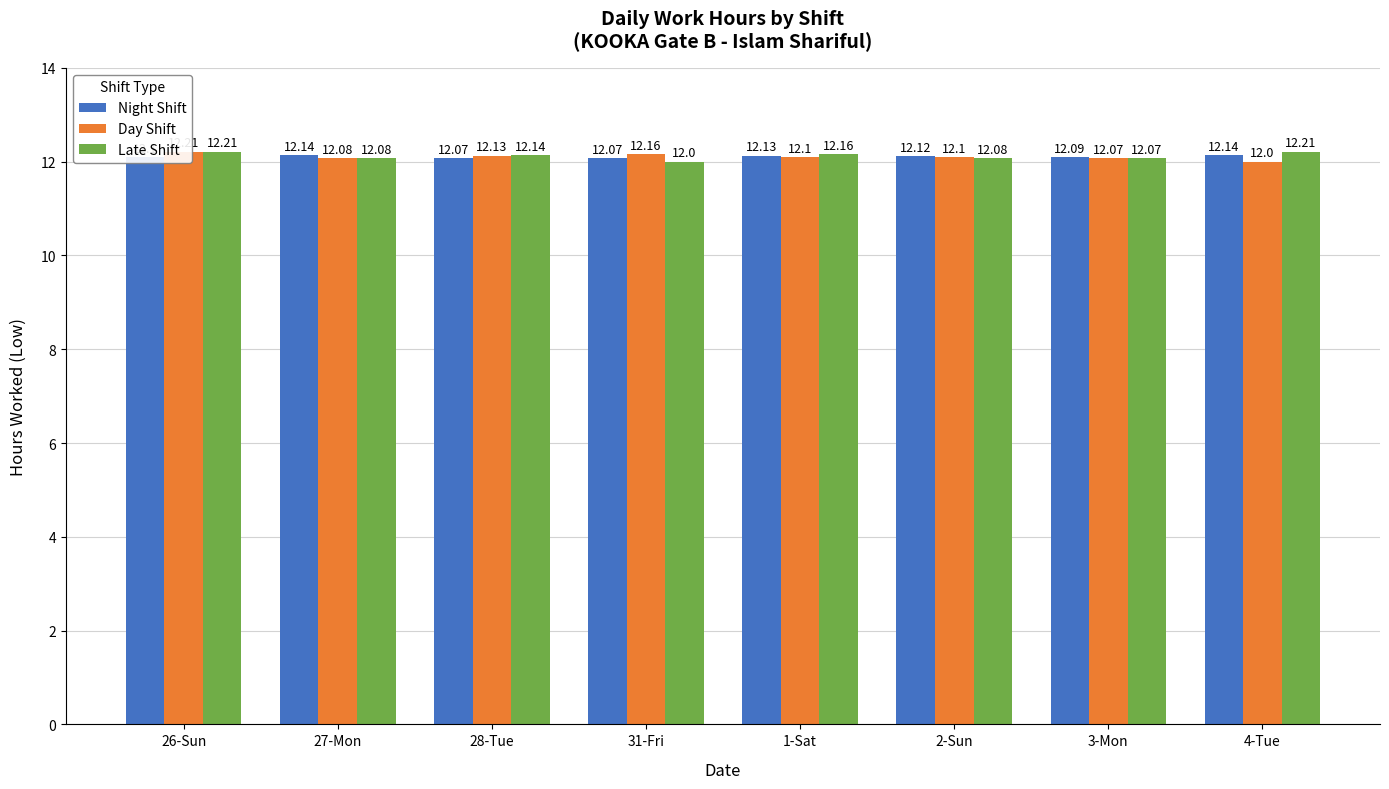

What is the lowest value of the Day Shift series?

12.0